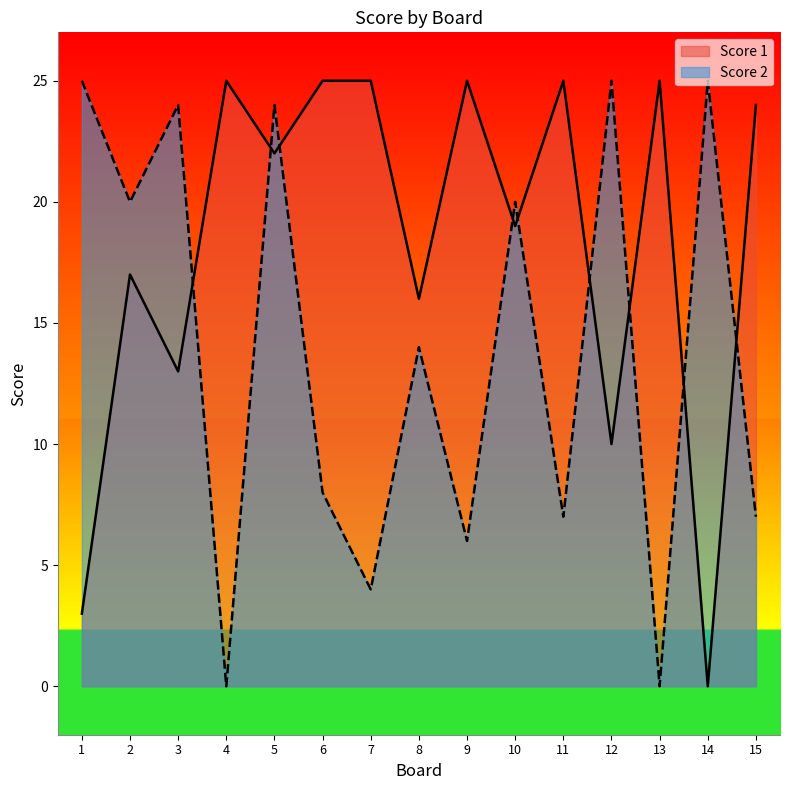

List the series in order of their peak value, highest first.

Score 1, Score 2